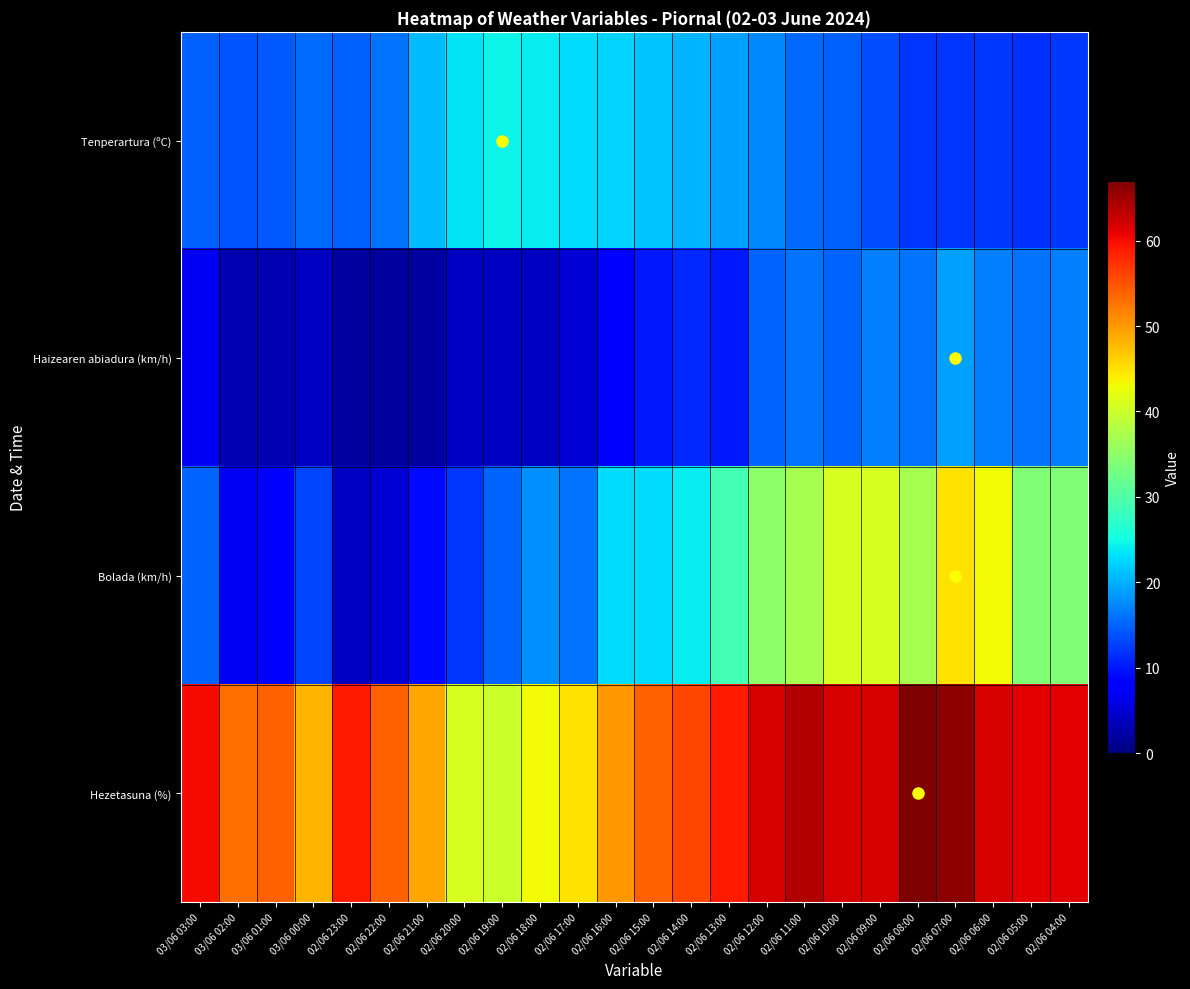

Which series has the largest range (max minus min)?

Bolada (km/h)